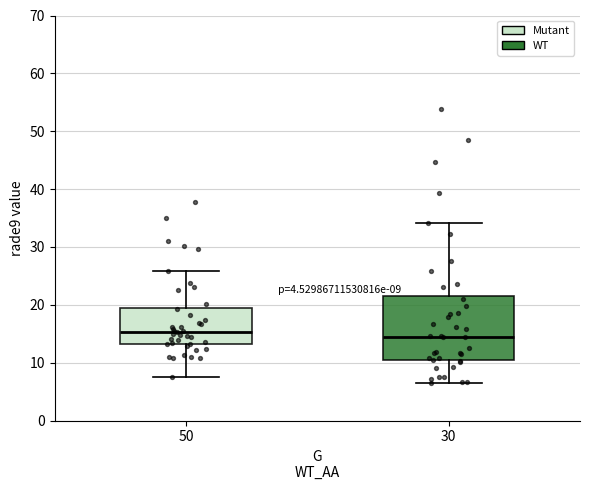

Which box is the tallest, from its lower edge to its upper edge?

30